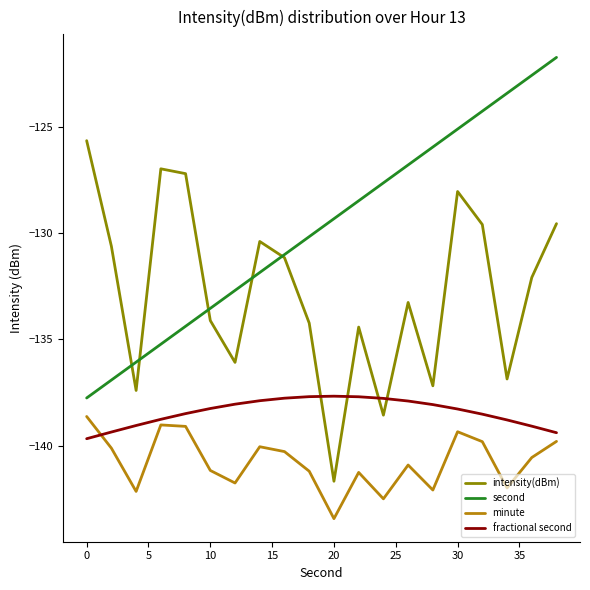

At how many categories does at least one series exceed -130?

13